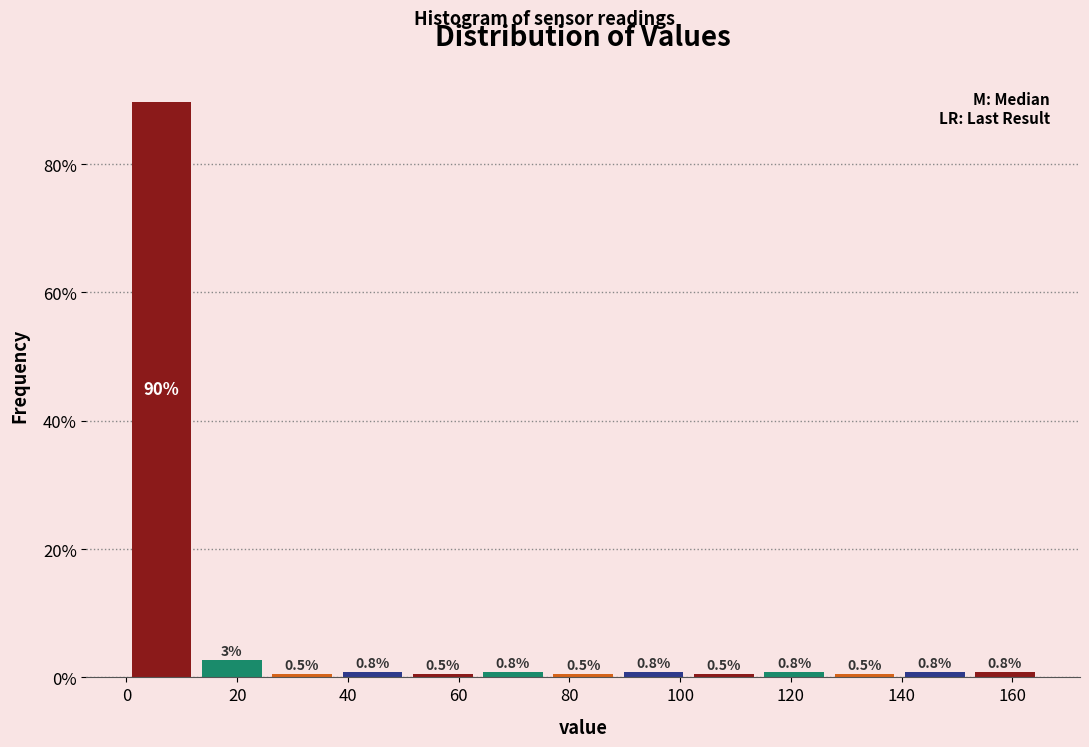

Over which range of the x-axis is the bar tallest?

0 to 12